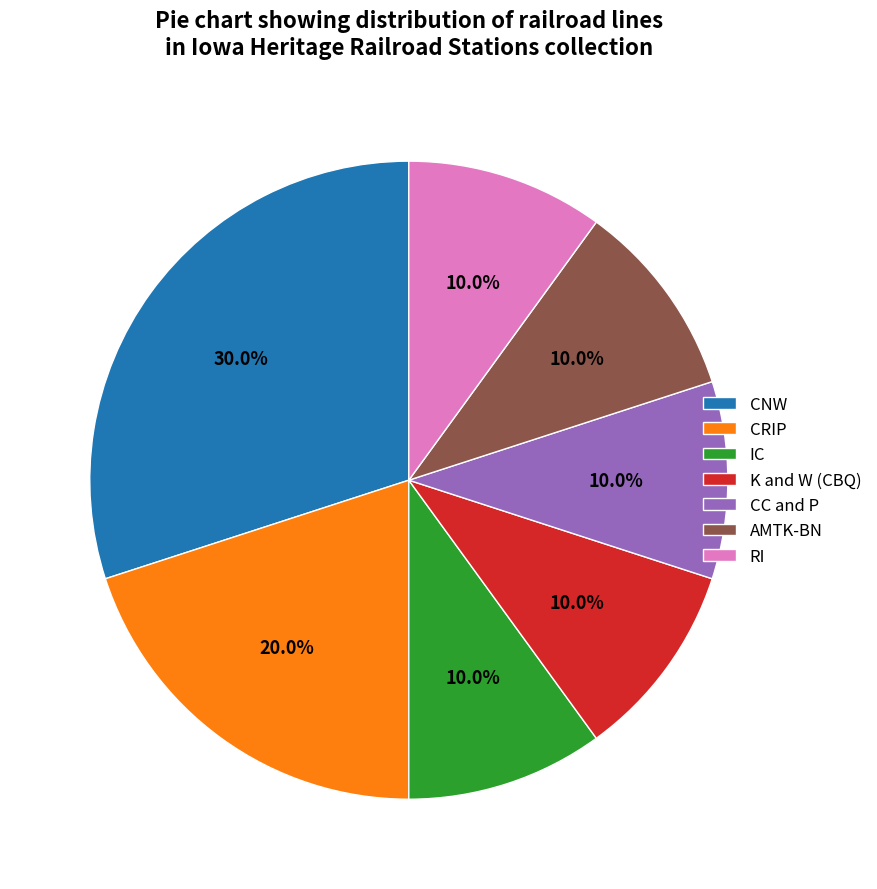

Which slice is the largest?

CNW